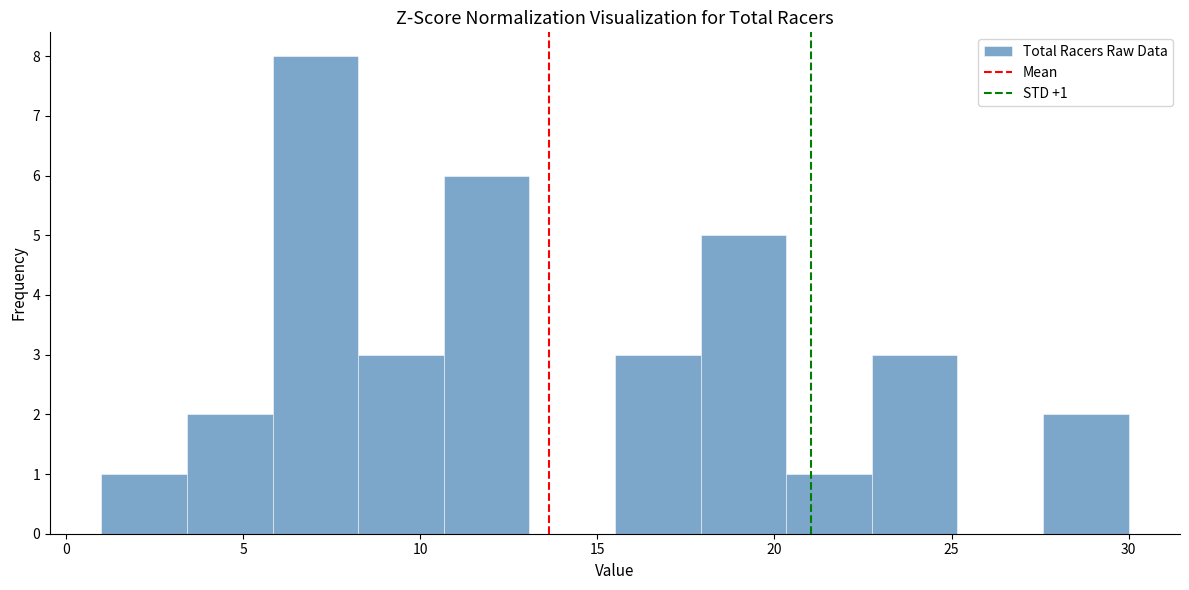

Over which range of the x-axis is the bar tallest?

6.0 to 8.5